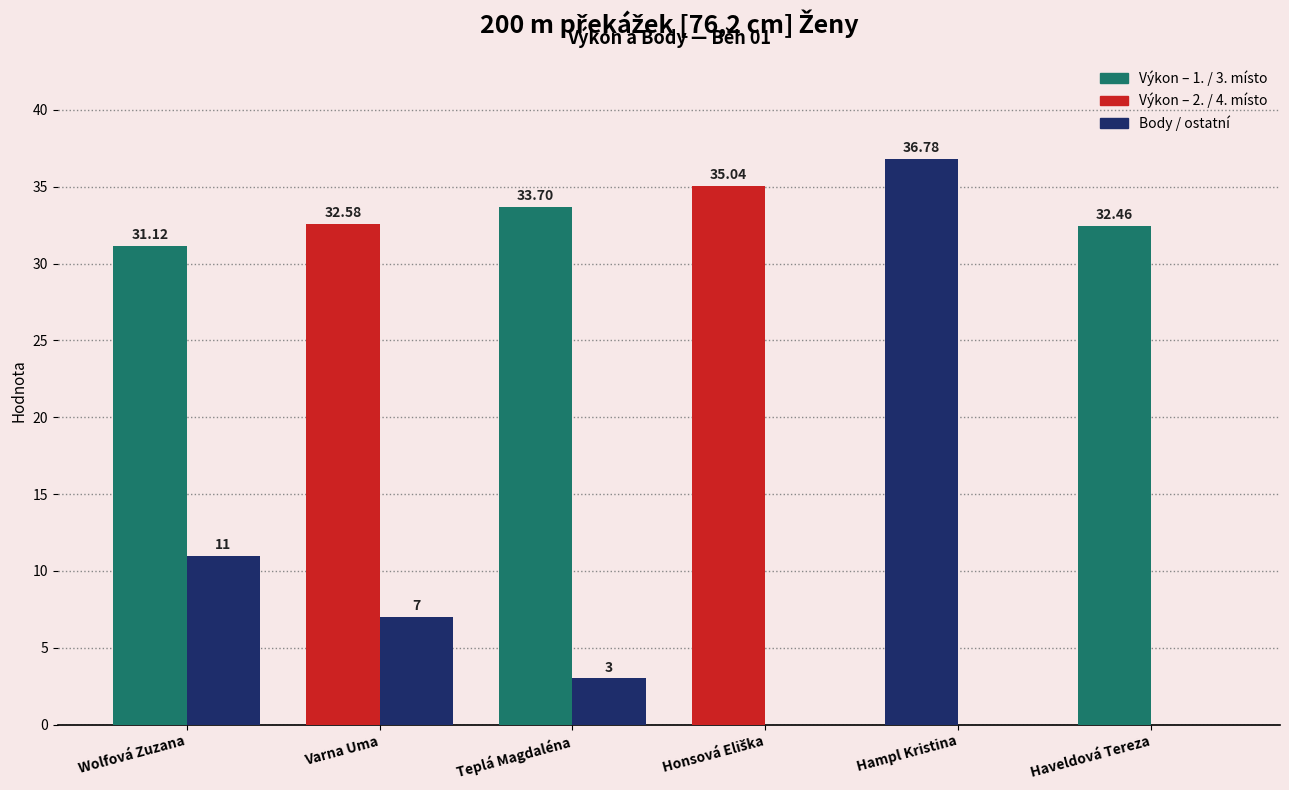

The value of Výkon (s) at Teplá Magdaléna is 33.7. True or false?

True